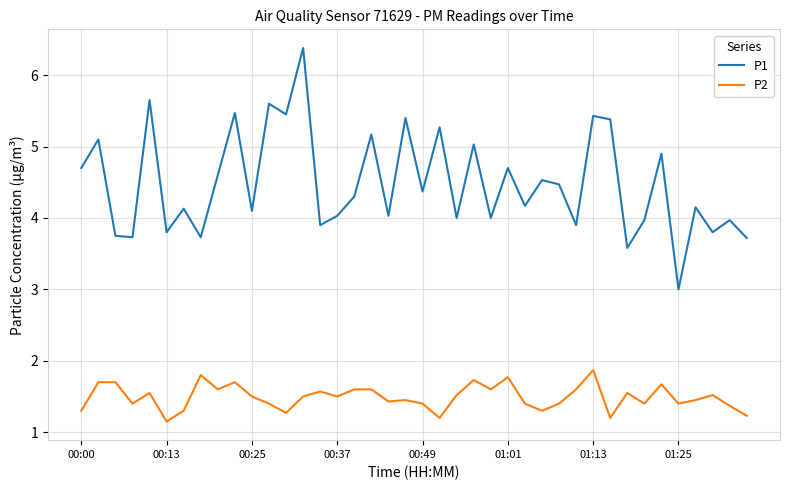

True or false: P2 and P1 cross at least once.

False